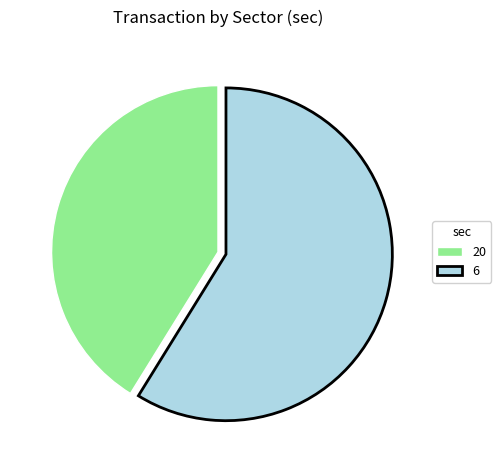

Rank the categories by value from lowest to highest.

20, 6